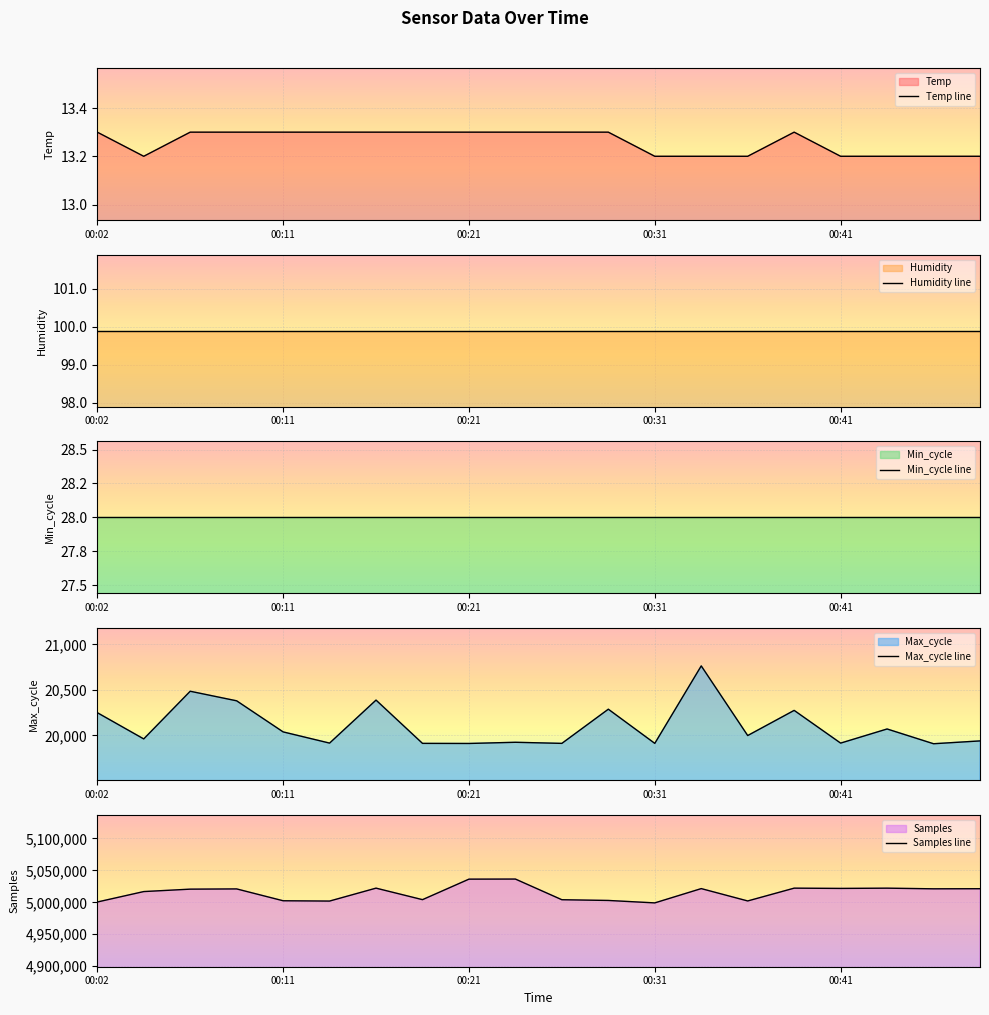

Which category has the lowest value across all series?

00:04